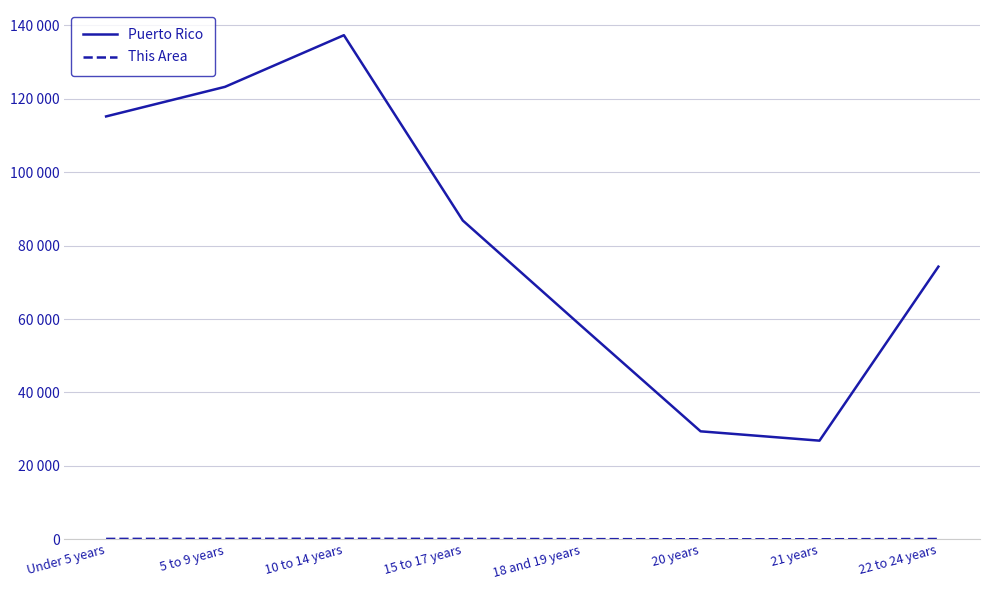

Does the chart have visible grid lines?

Yes